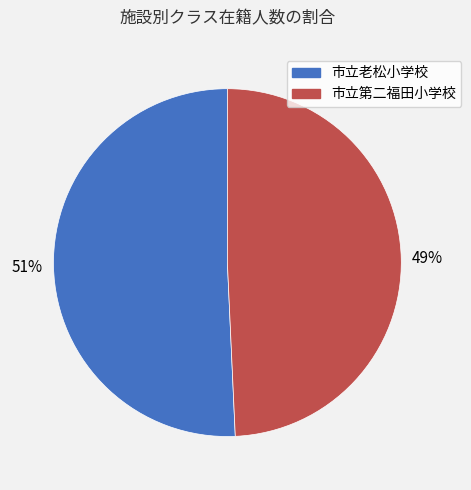

How many segments does this pie chart have?

2